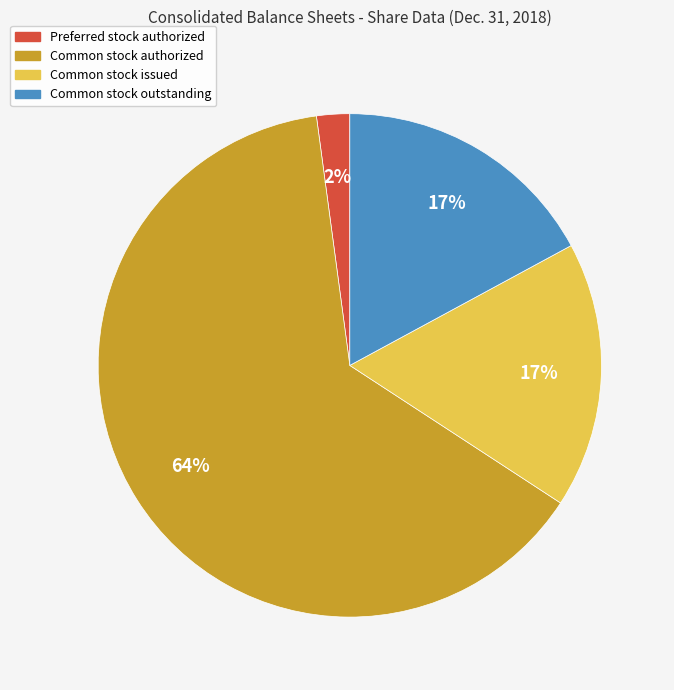

Count the number of slices in the pie.

4